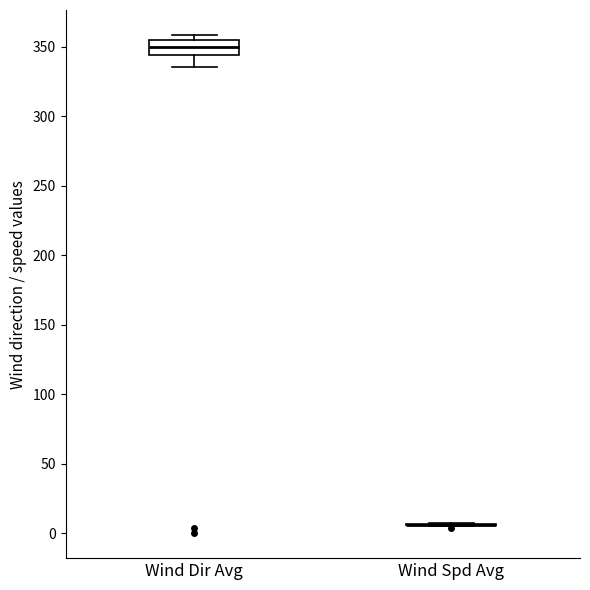

Which box is the tallest, from its lower edge to its upper edge?

Wind Dir Avg